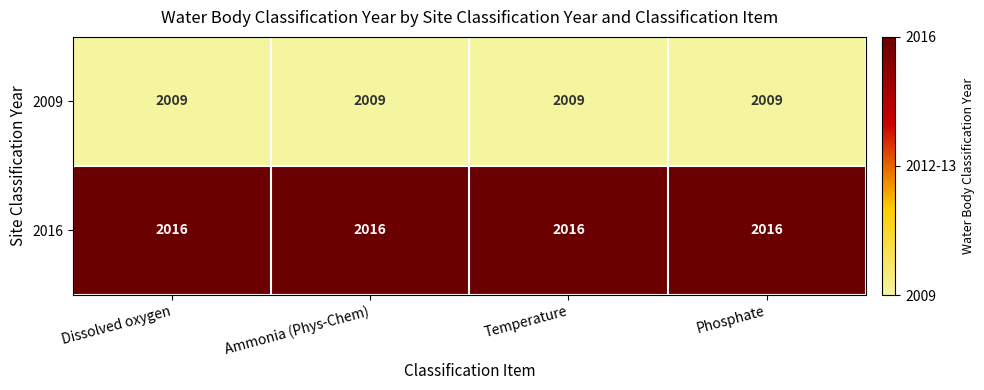

What is the lowest value of the 2009 series?

2009